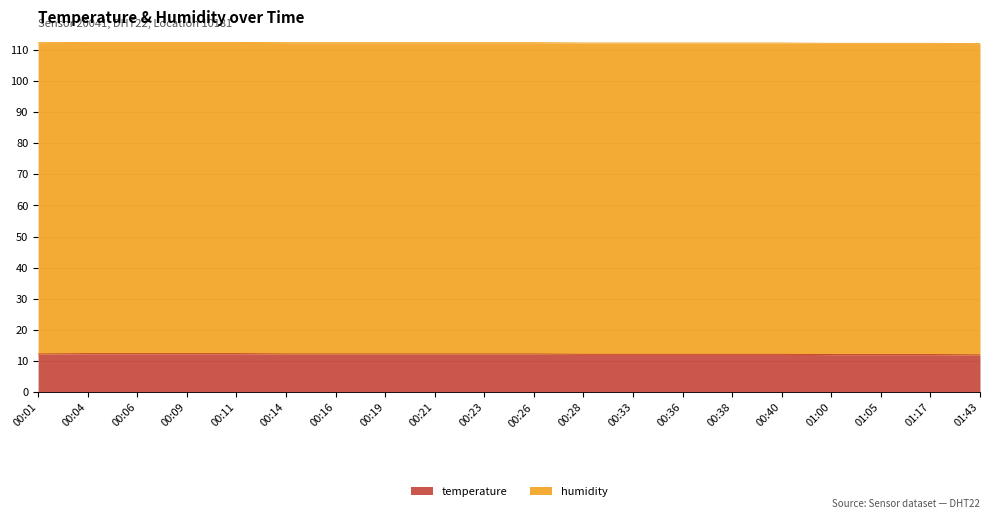

The chart shows a value of 12.3 at 00:14. True or false?

True